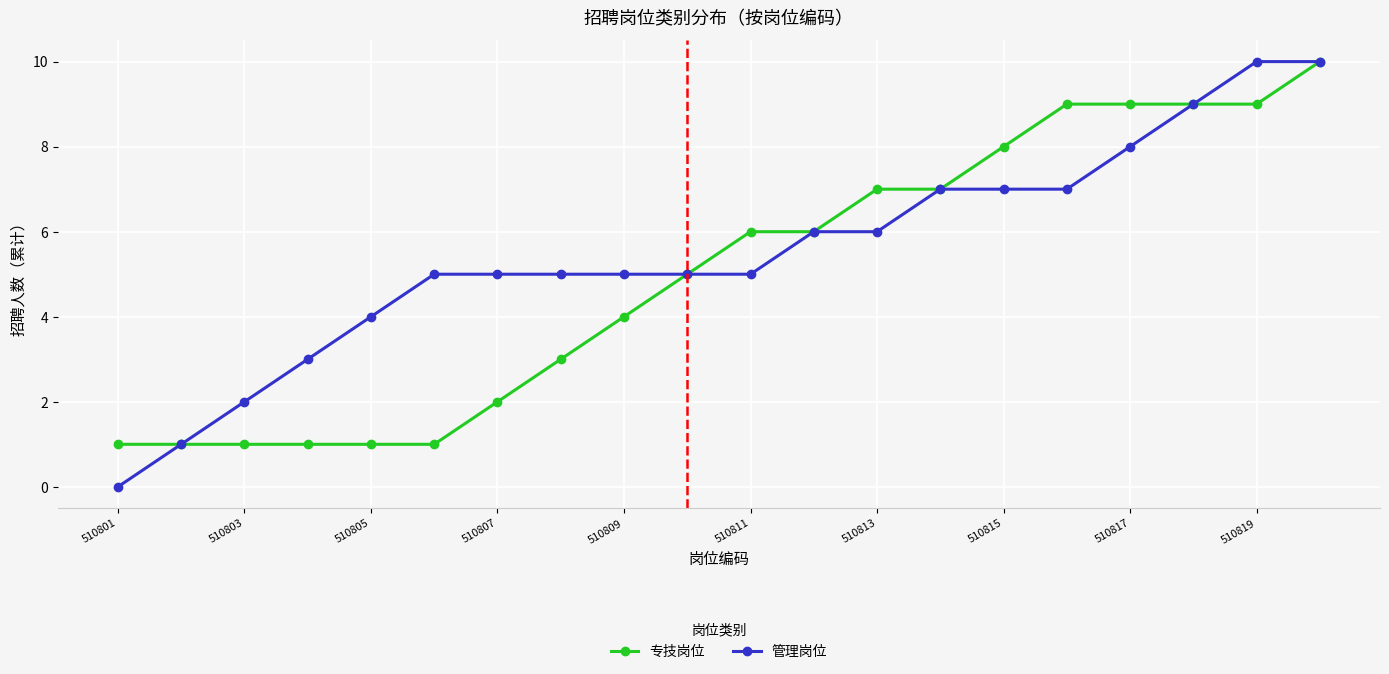

Is this an area chart (filled region under the line)?

No